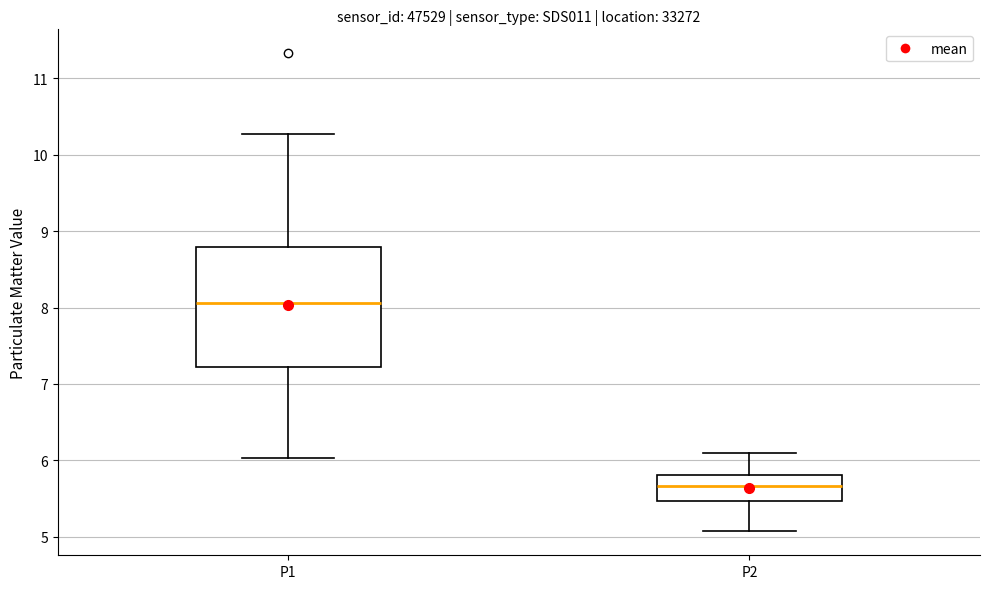

Which box's median line is the highest?

P1